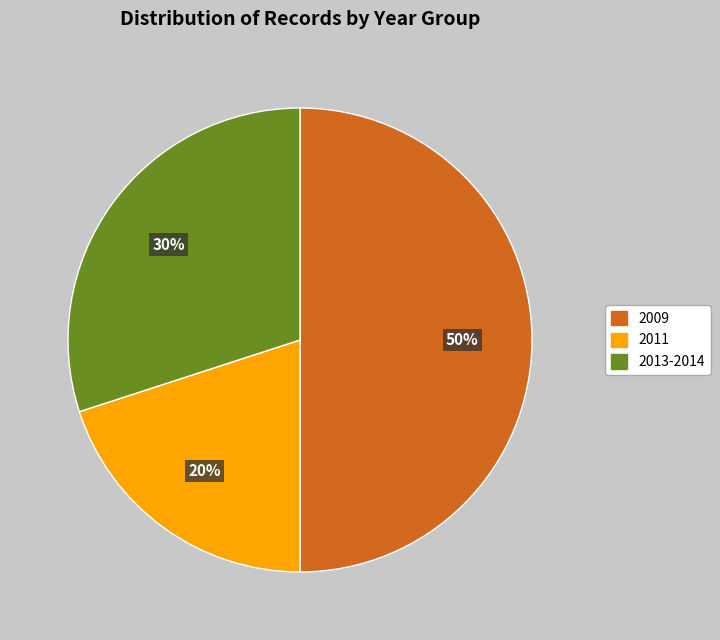

Does 2013-2014 represent more than half of the total?

No